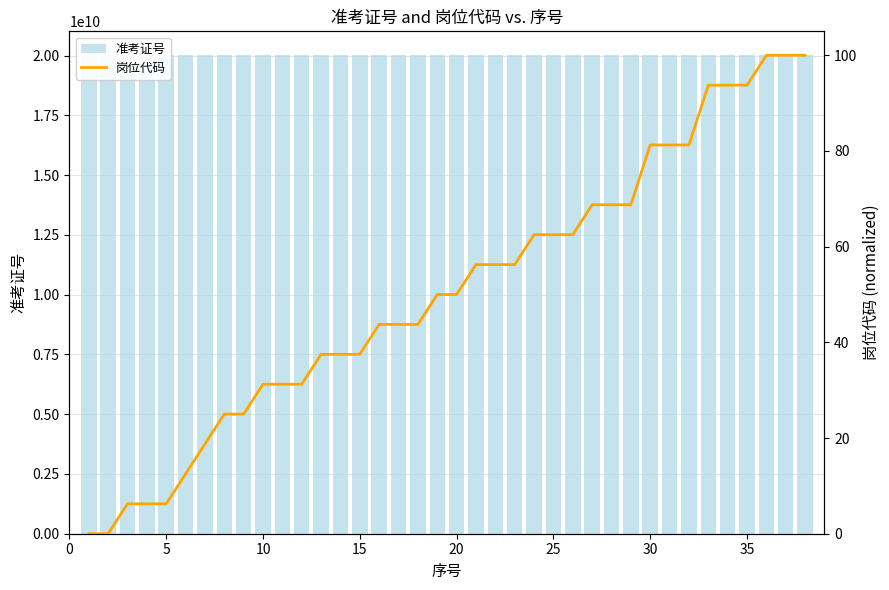

Which series has the widest spread of values?

准考证号